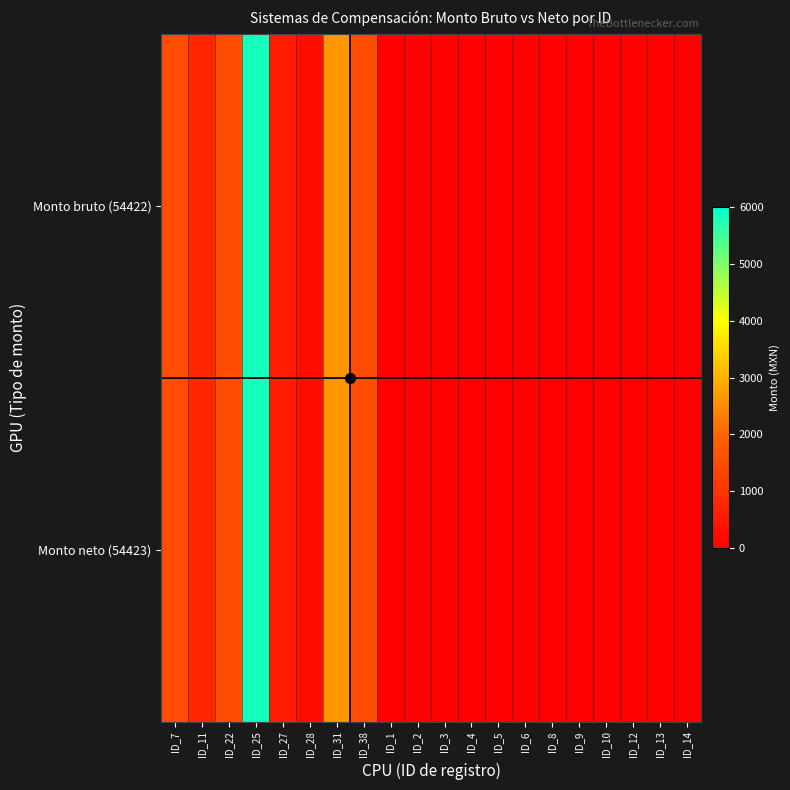

List the series in order of their peak value, lowest first.

Monto bruto (54422), Monto neto (54423)